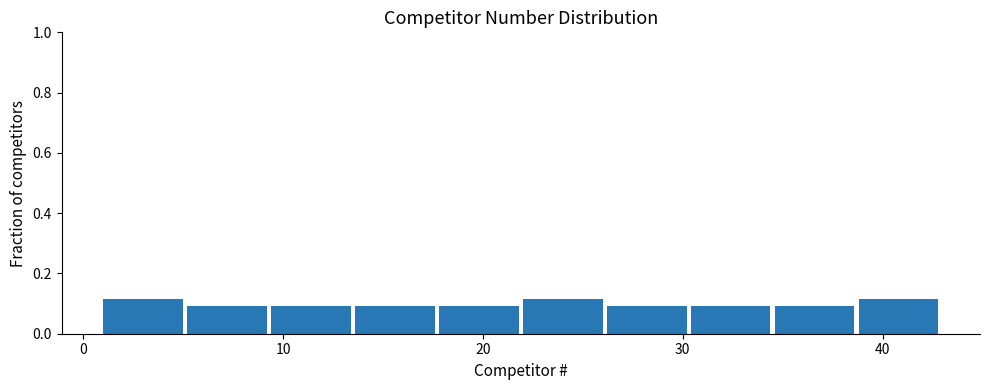

Reading left to right, transcribe this chart: for each bar, give the range it covers on the x-axis and its height. Neither the bar edges nor the heights are printed on the chart, so give them approximately, as read against the axes.

1.0 to 5.2: 0.12
5.2 to 9.4: 0.10
9.4 to 13.6: 0.10
13.6 to 17.8: 0.10
17.8 to 22.0: 0.10
22.0 to 26.2: 0.12
26.2 to 30.4: 0.10
30.4 to 34.6: 0.10
34.6 to 38.8: 0.10
38.8 to 43.0: 0.12